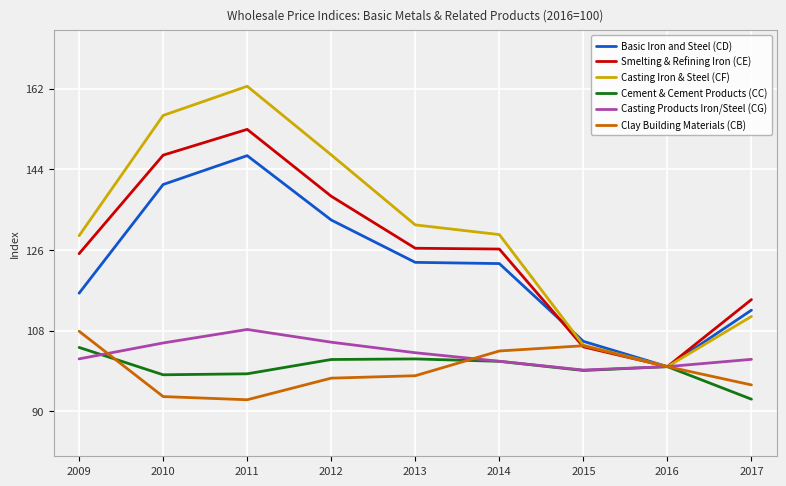

Where is Casting Iron & Steel (CF) nearest to the value 131?

2013